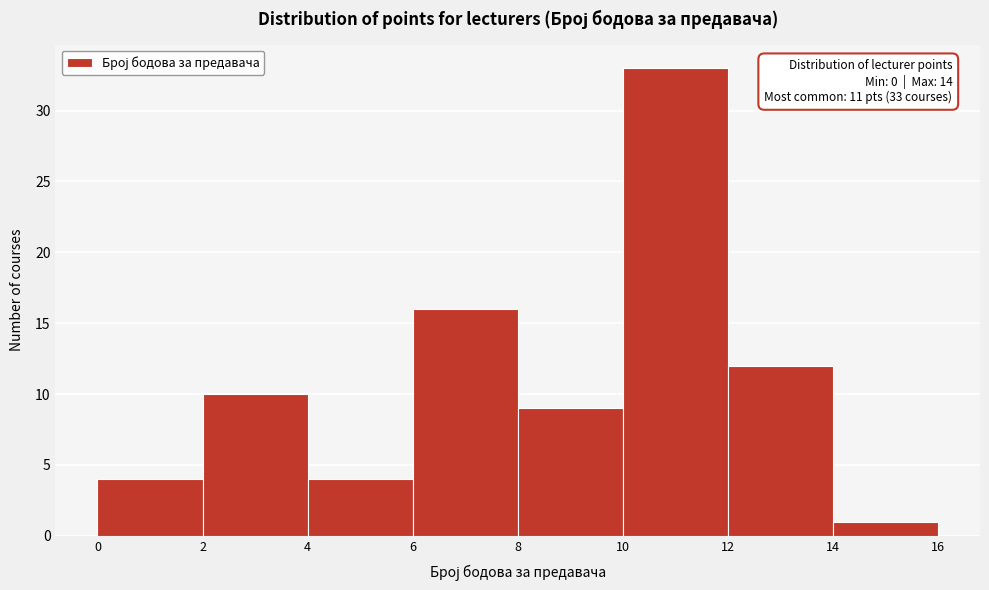

Over which range of the x-axis is the bar tallest?

10 to 12